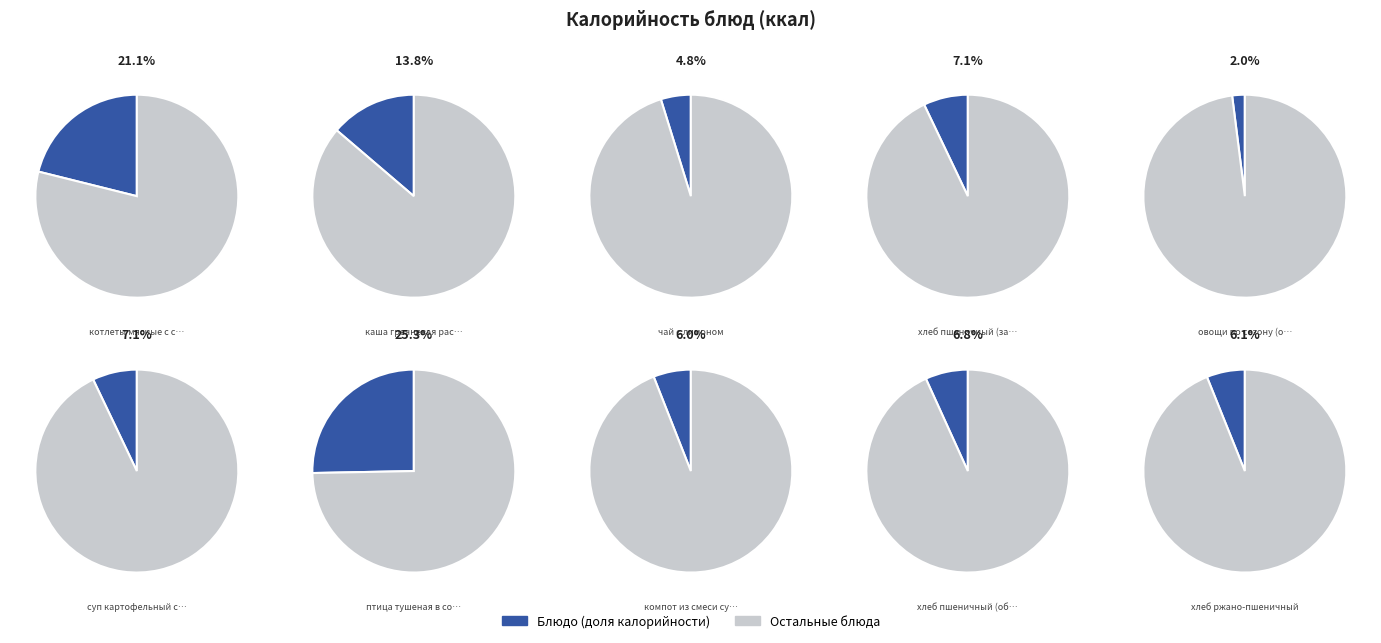

Which category has the biggest portion of the pie?

птица тушеная в соусе с овощами